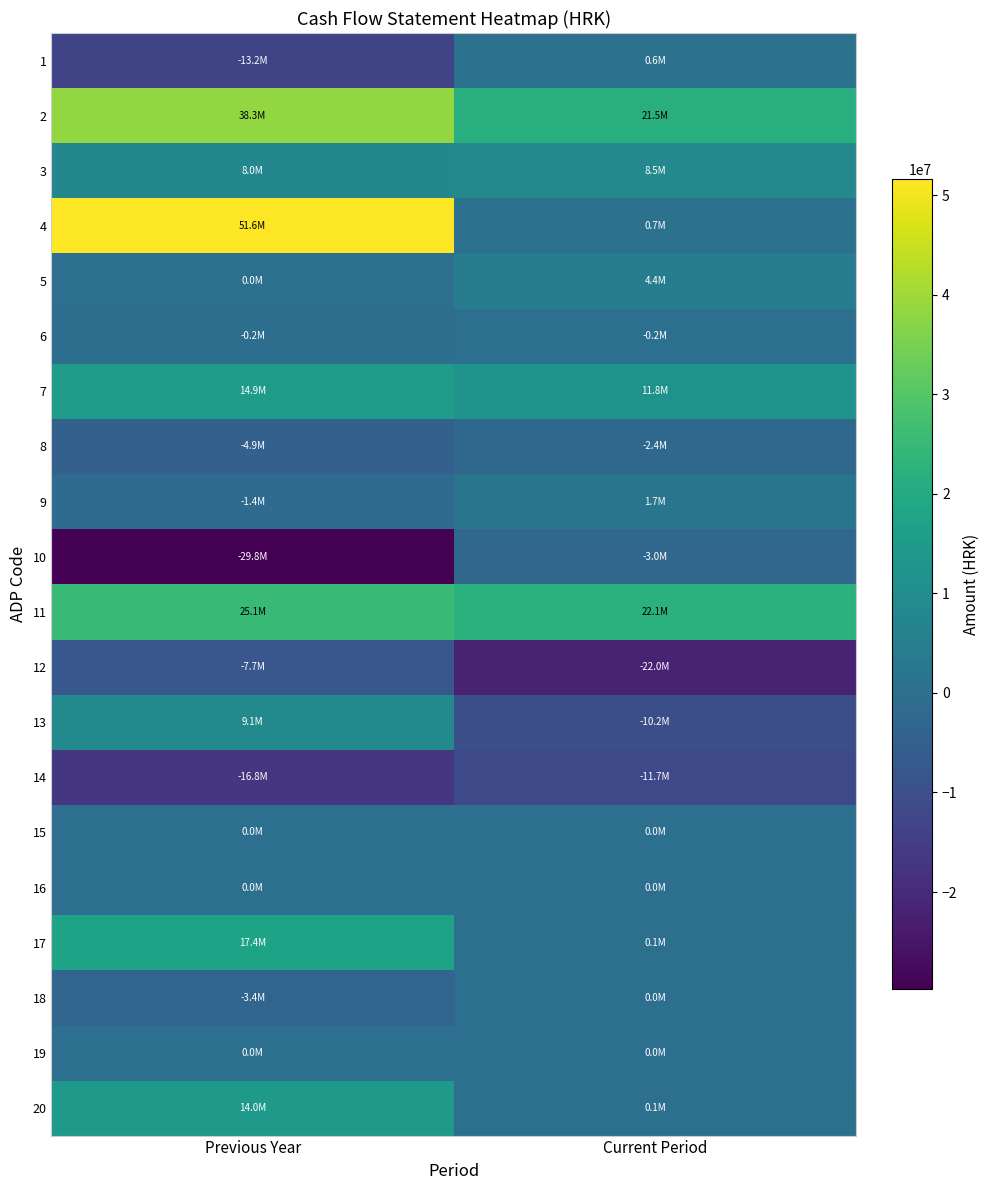

Which series has the largest range (max minus min)?

4